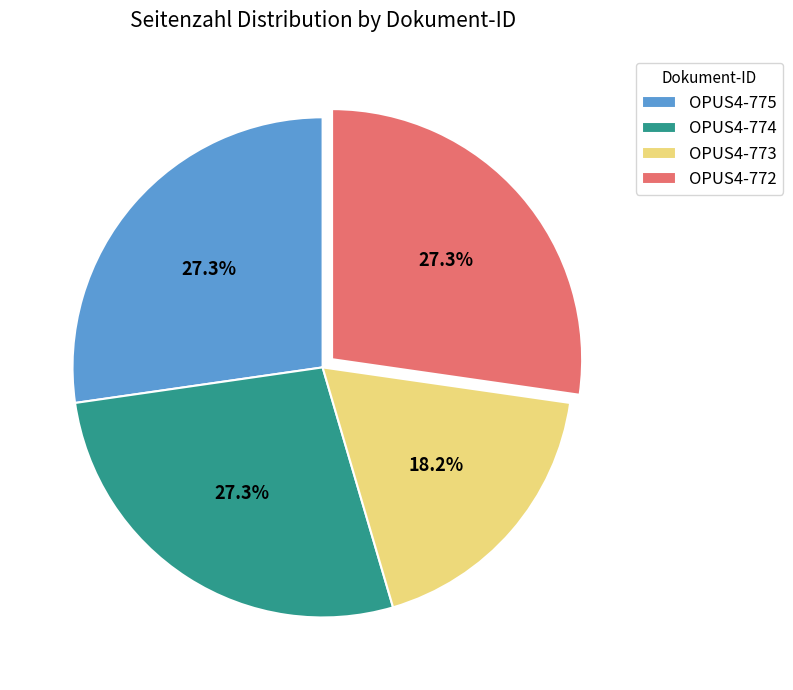

Is the sum of OPUS4-774 and OPUS4-775 greater than half?

Yes